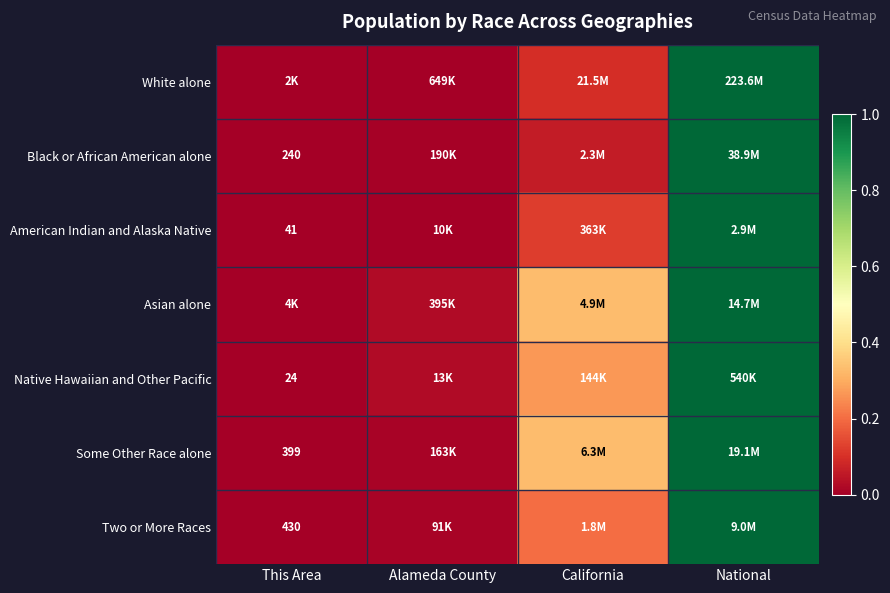

Is the value of Native Hawaiian and Other Pacific at This Area greater than the value of Some Other Race alone at This Area?

No